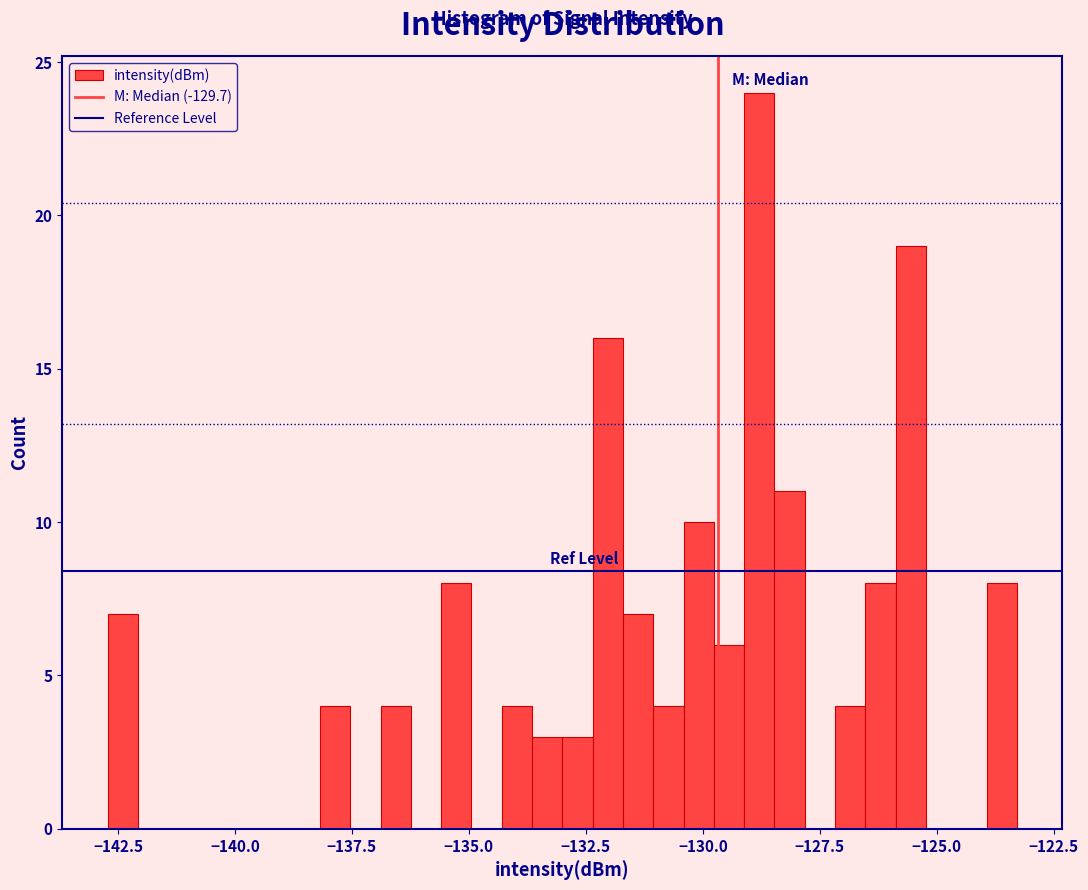

Read against the x-axis, roughly where is the centre of the tallest bar?

-129.0